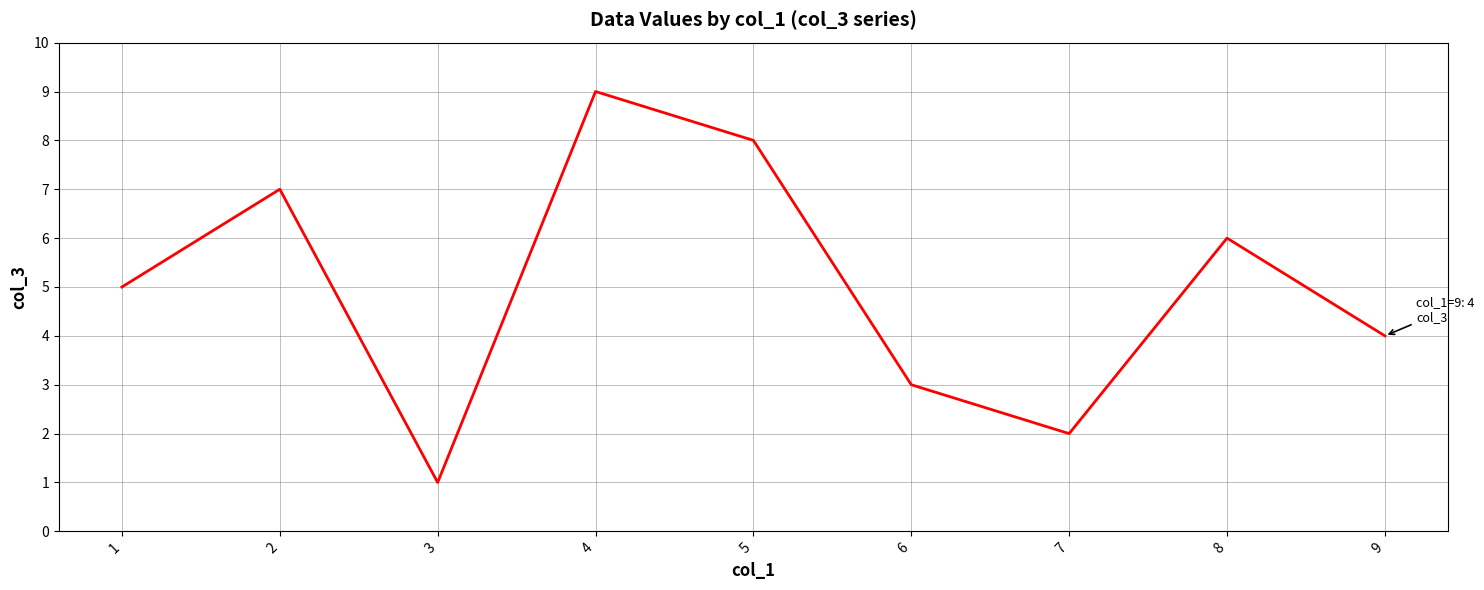

The chart shows a value of 6 at 4. True or false?

False